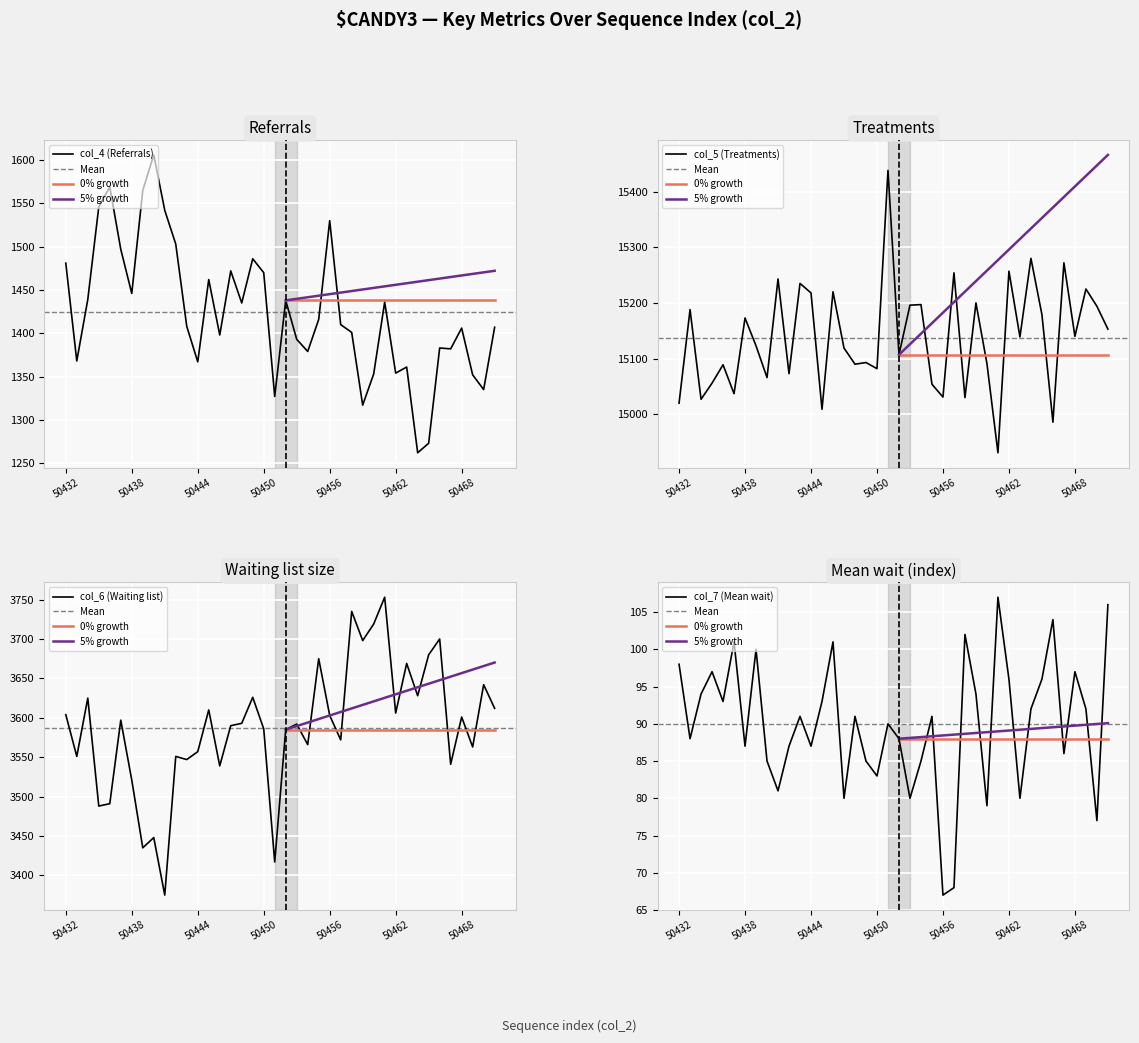

At which category is the sum across all series the highest?

50462